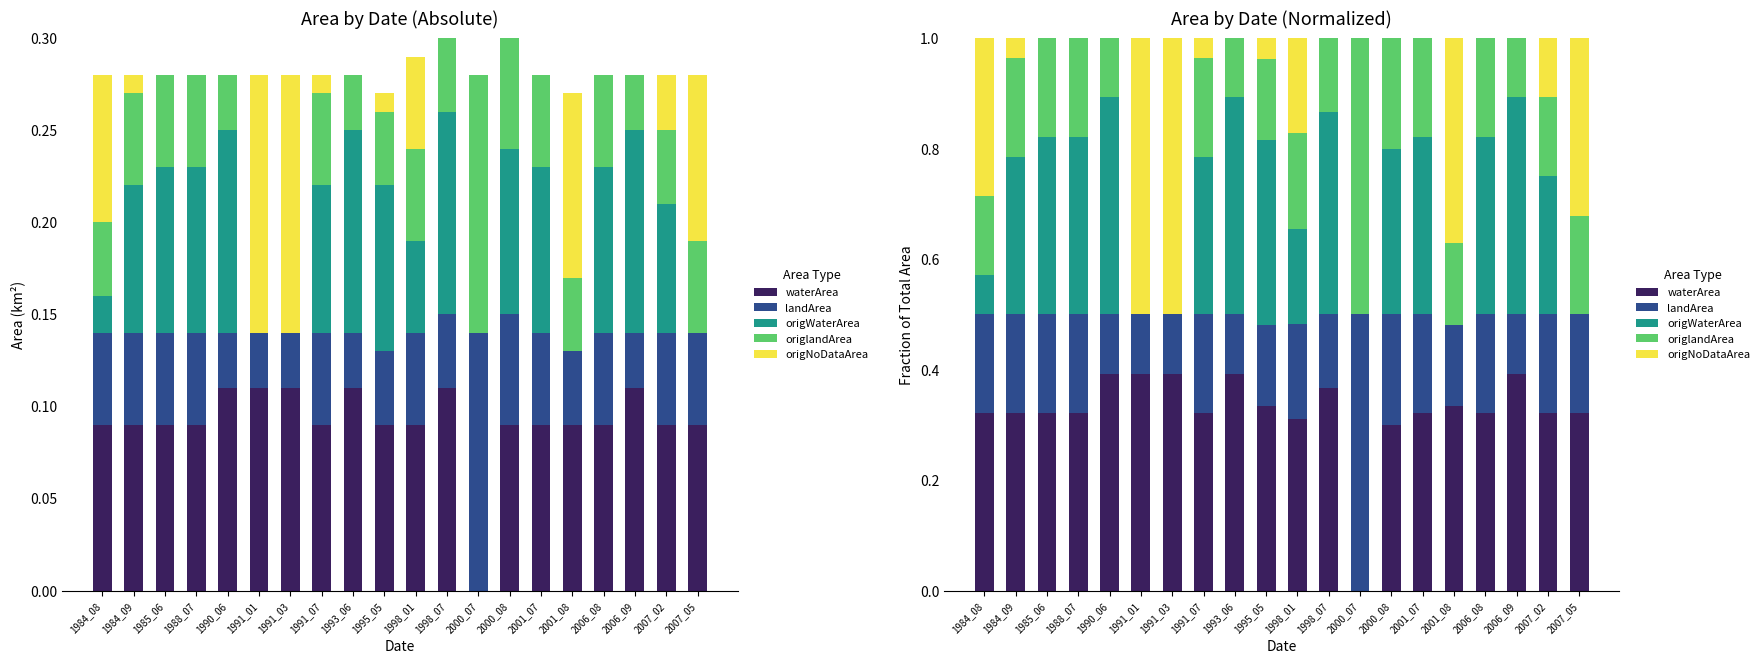

What is the approximate value of landArea at 1995_05?

0.1